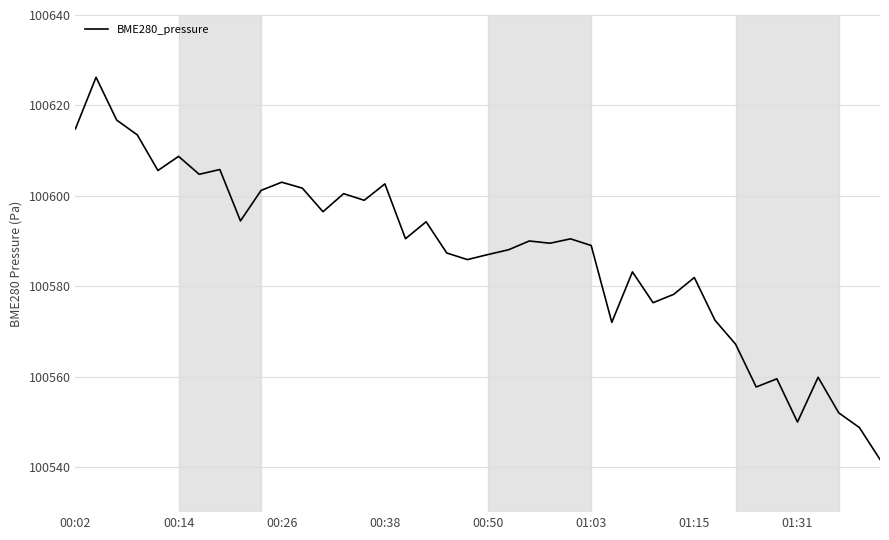

How many values are below 100590?

20